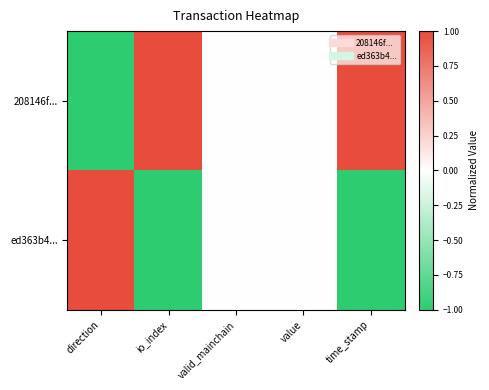

Reading left to right, list all the values displayed in this chart.

208146f...: direction=-1	io_index=1	valid_mainchain=0	value=0	time_stamp=1
ed363b4...: direction=1	io_index=-1	valid_mainchain=0	value=0	time_stamp=-1